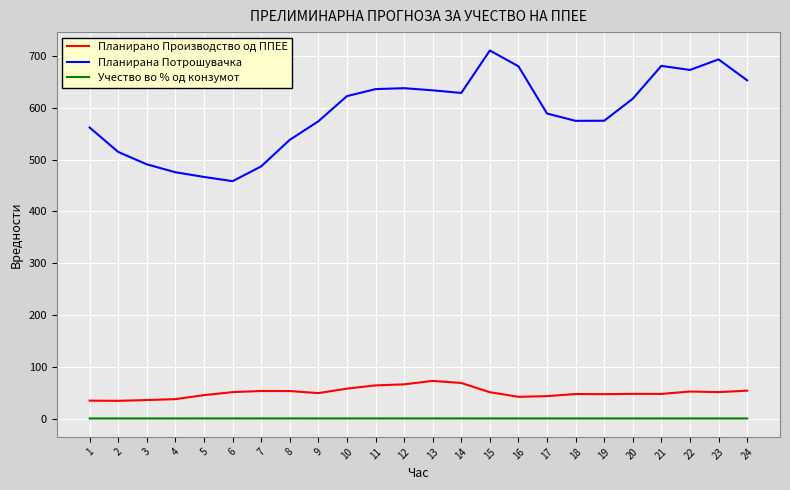

What is the average value of the Планирано Производство од ППЕЕ series?

50.2